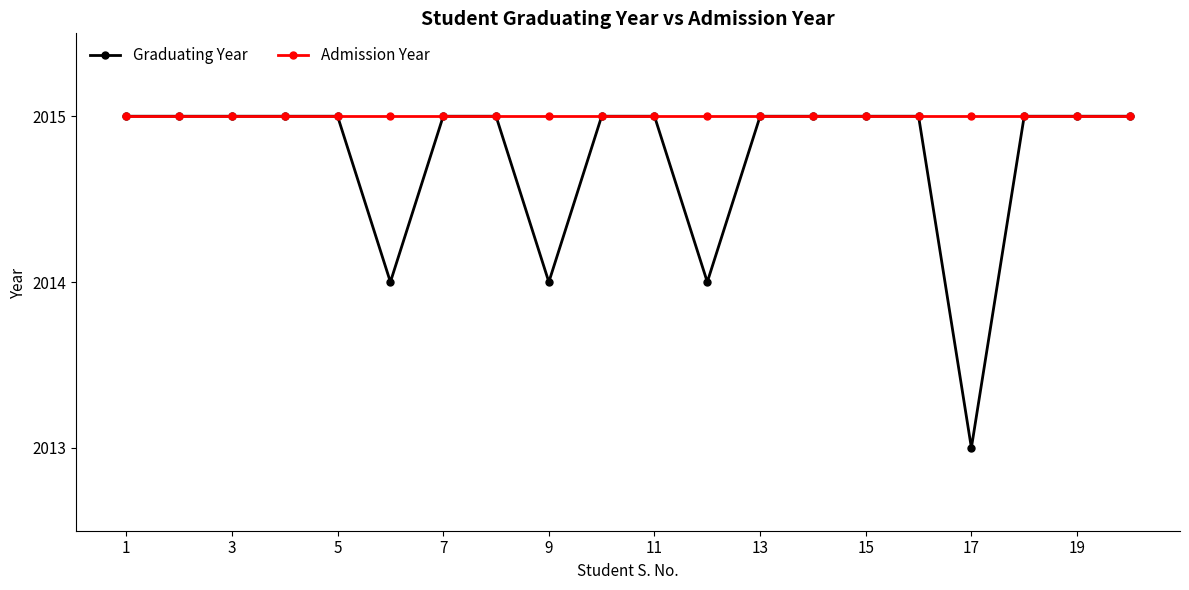

What is the minimum value for Graduating Year?

2013